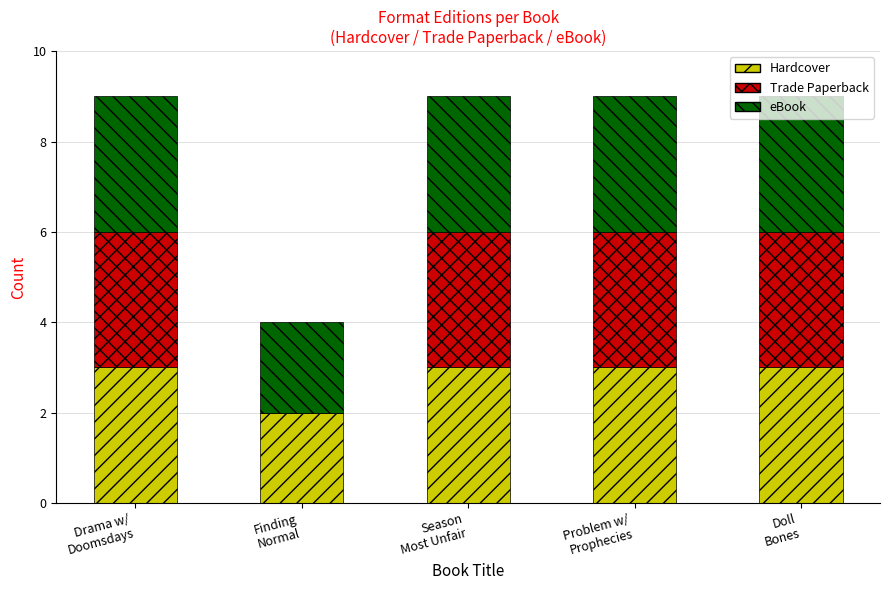

What is the sum of all Hardcover values?

14